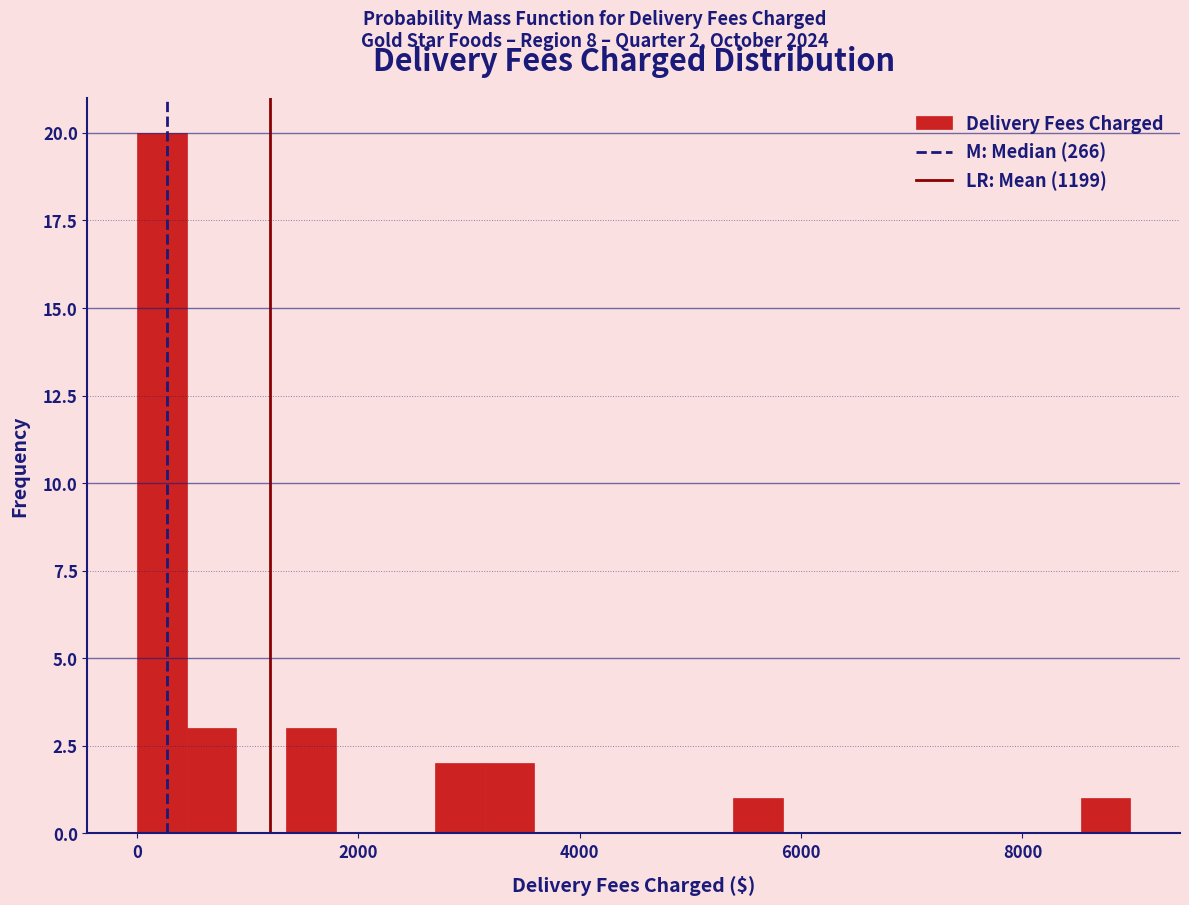

Around what value on the x-axis is the tallest bar? Give the approximate position of its centre, as read against the axis.

200